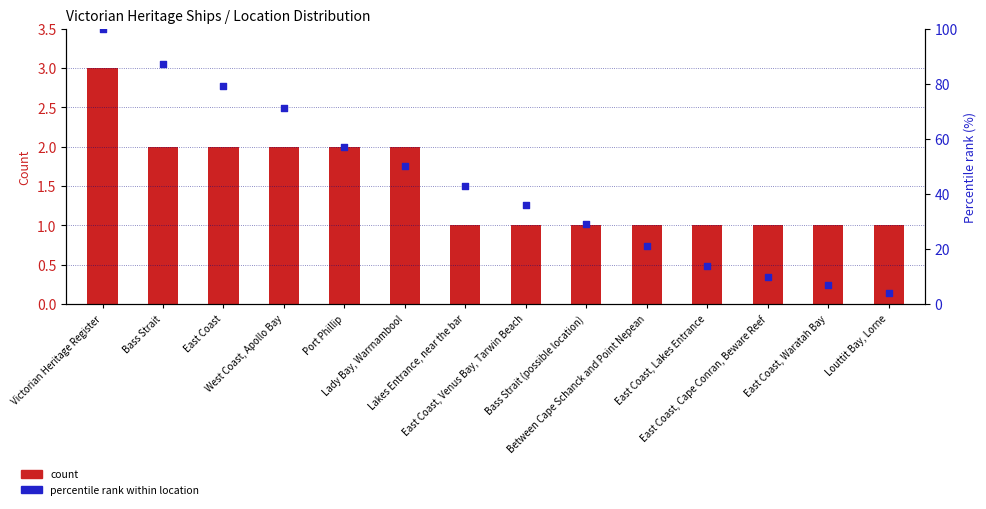

Which series reaches the minimum Y coordinate?

count